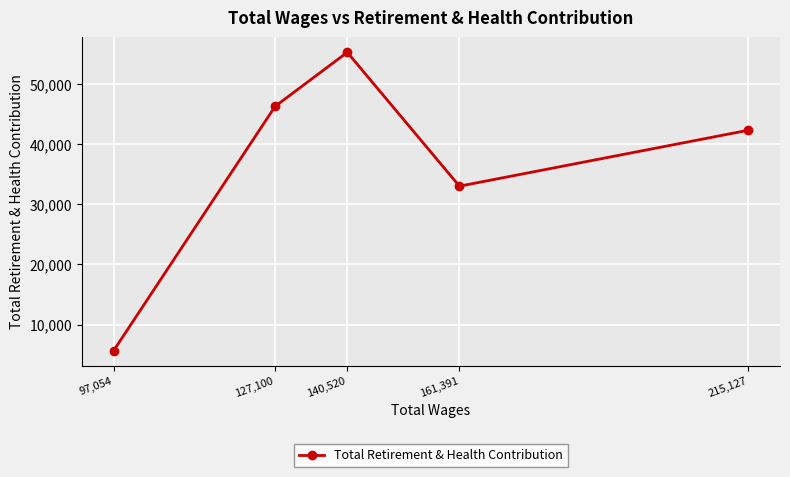

What is the sum of all values?

182543